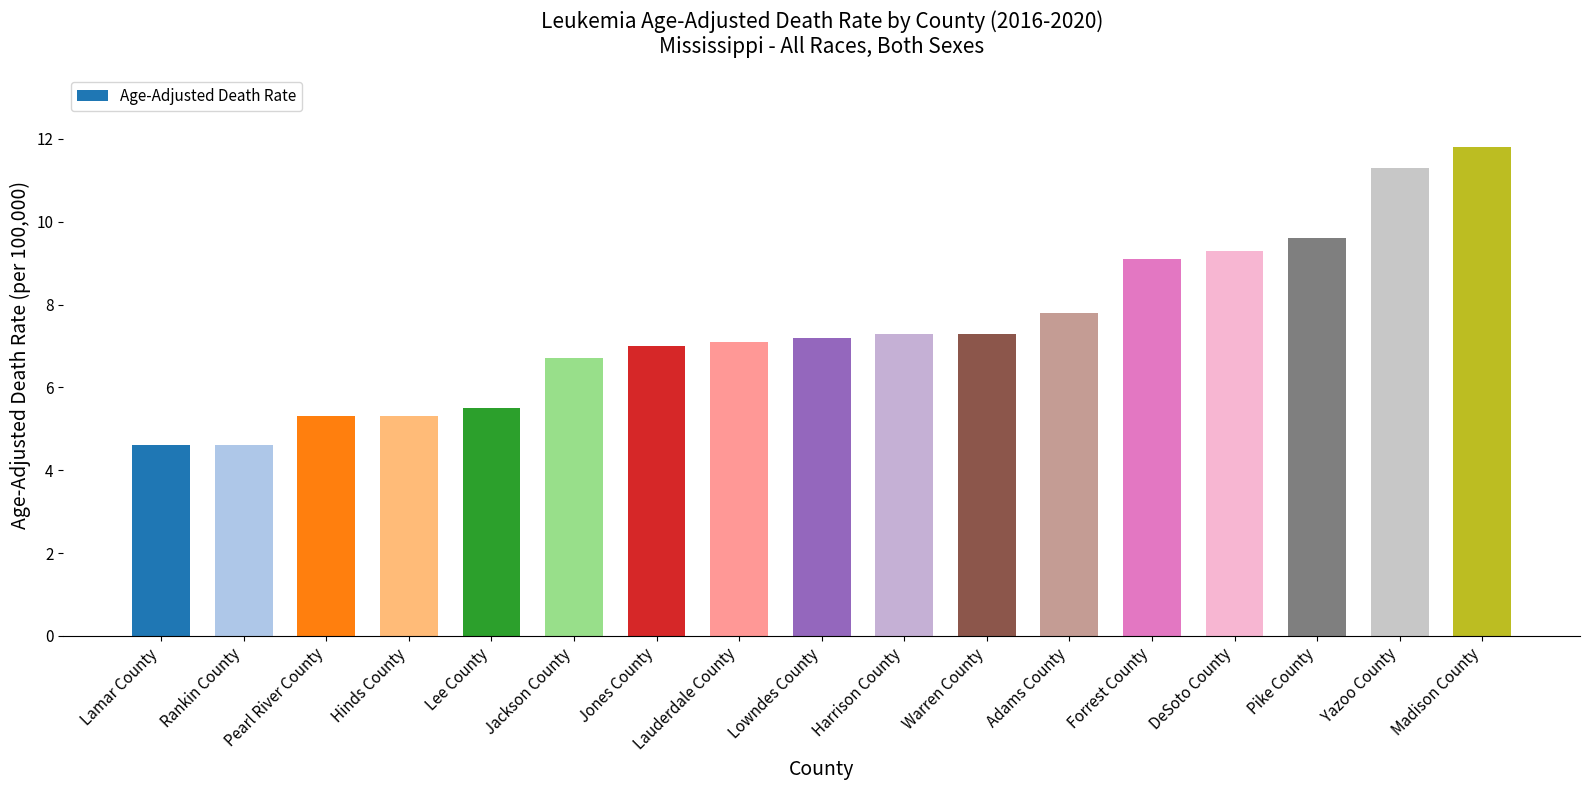

What is the maximum value shown in the chart?

11.8